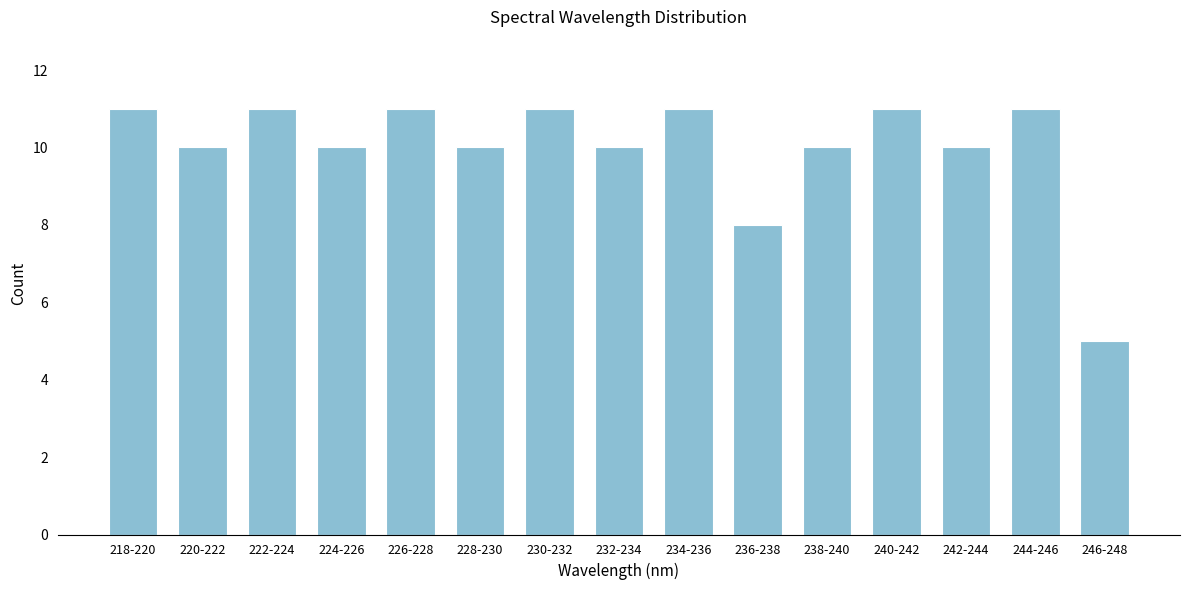

Reading left to right, what are all the values shown in this chart?

218-220=11	220-222=10	222-224=11	224-226=10	226-228=11	228-230=10	230-232=11	232-234=10	234-236=11	236-238=8	238-240=10	240-242=11	242-244=10	244-246=11	246-248=5